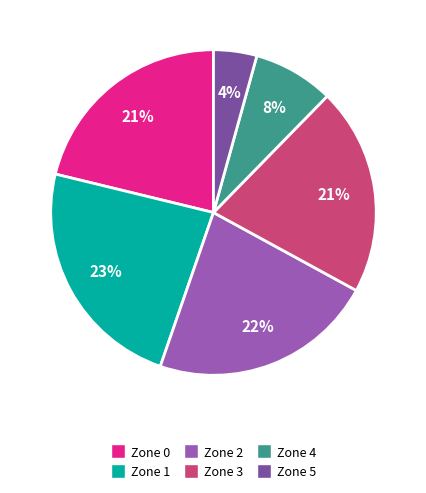

How many segments does this pie chart have?

6